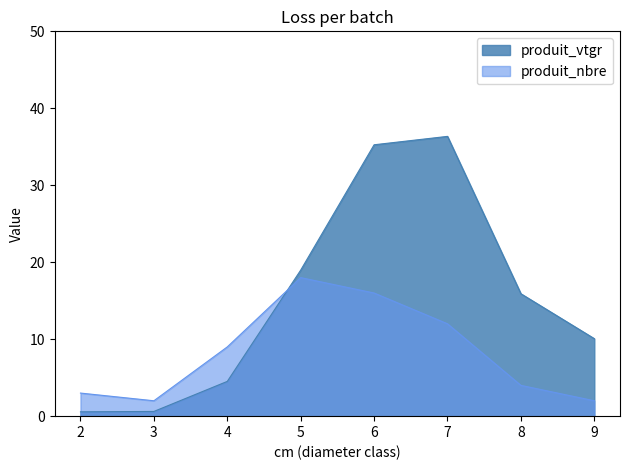

What is the average value of the produit_nbre series?

8.2